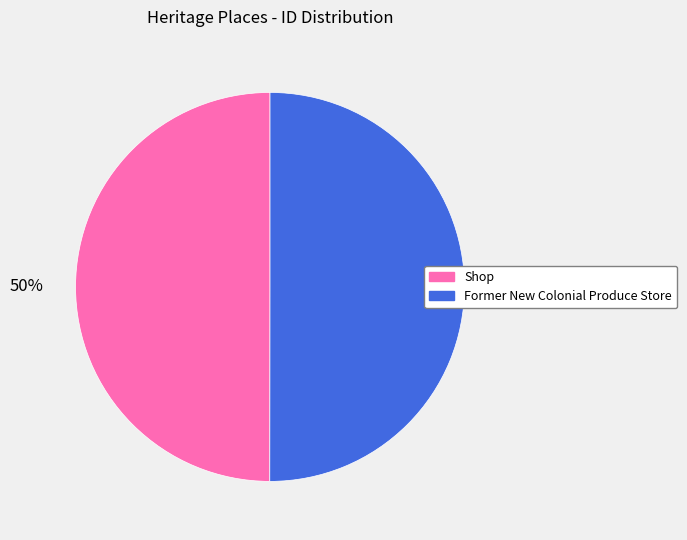

Combined, do Shop and Former New Colonial Produce Store account for over 50%?

Yes